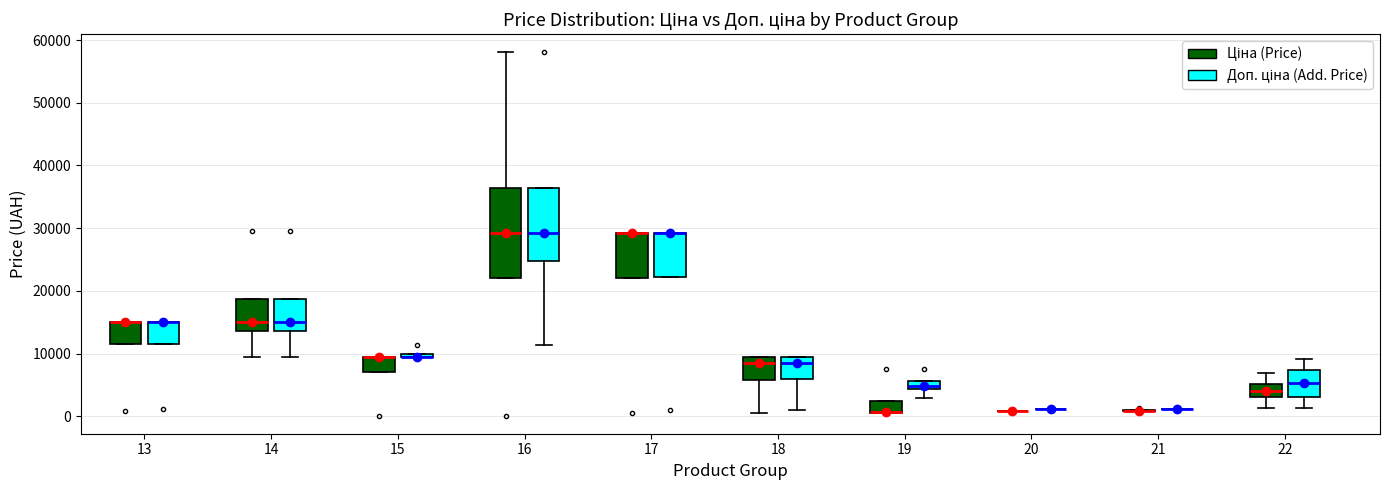

Comparing the boxes themselves (not the whiskers), which one is the tallest?

16 (Ціна (Price))